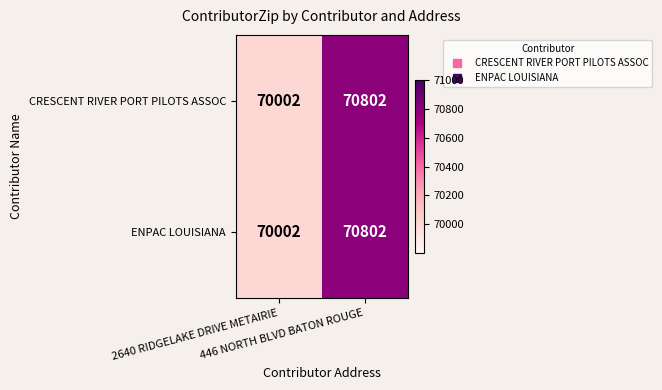

How many series are shown in this chart?

2